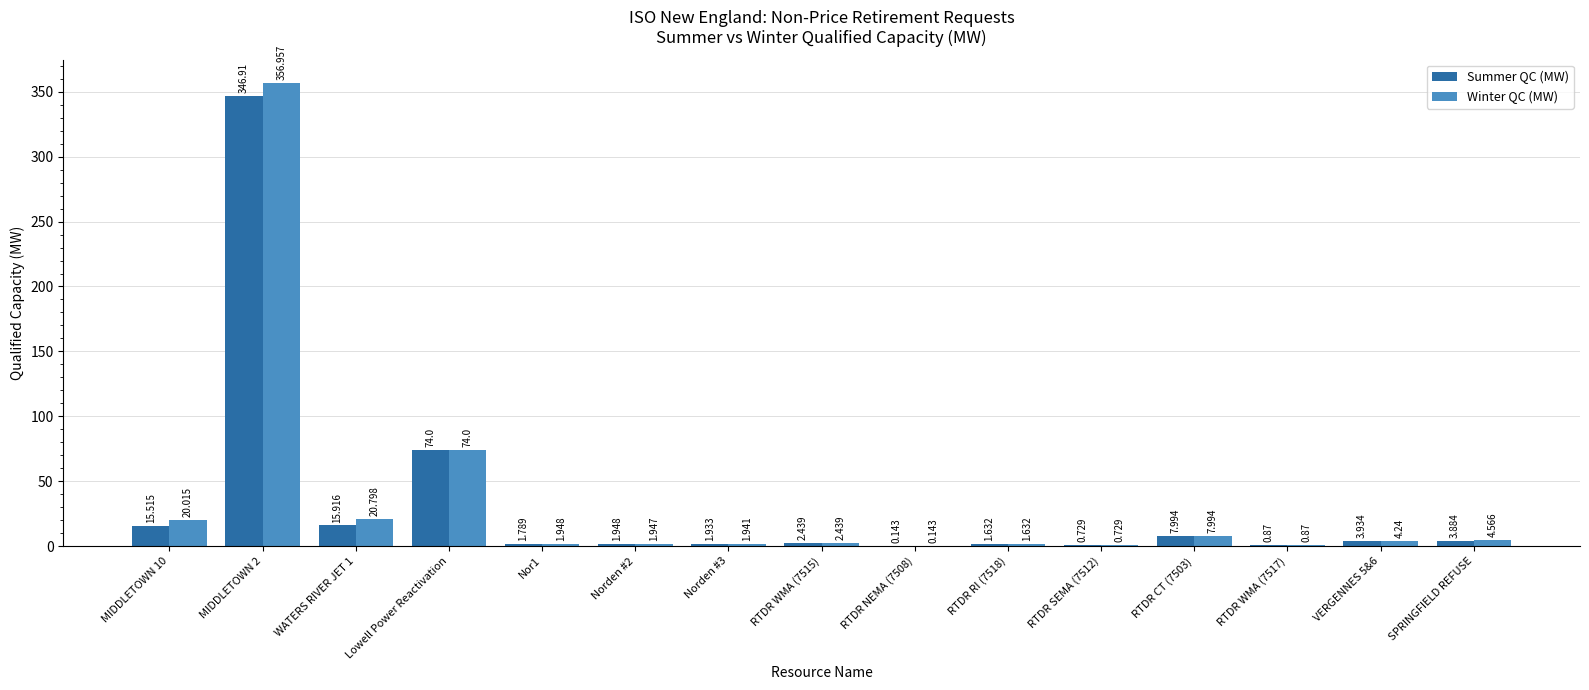

Between MIDDLETOWN 2 and RTDR SEMA (7512), which series saw the biggest shift?

Winter QC (MW)